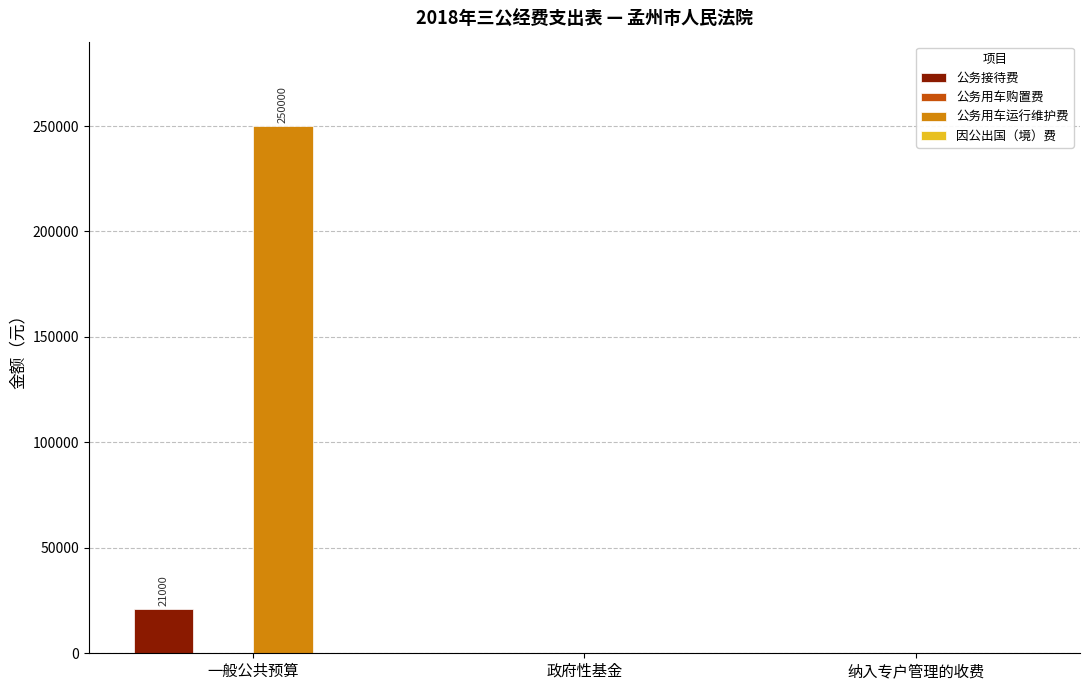

What is the maximum value shown in the chart?

250000